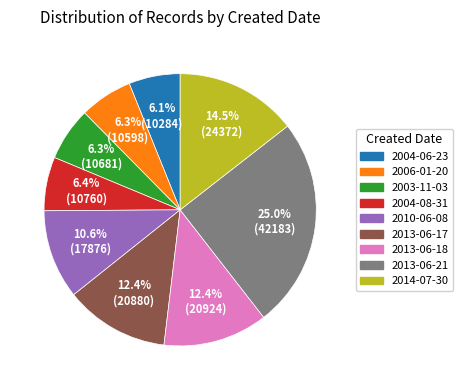

What percentage is NOT represented by 2010-06-08?

89.4%